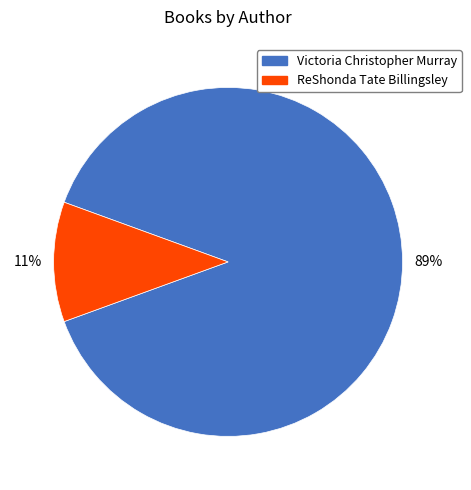

Which category accounts for the majority?

Victoria Christopher Murray